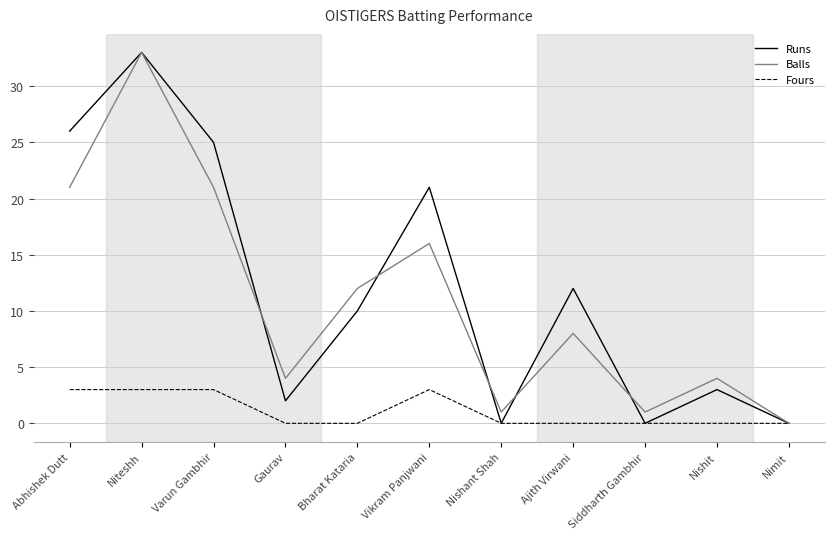

Is it true that Balls equals 4 at Gaurav?

True